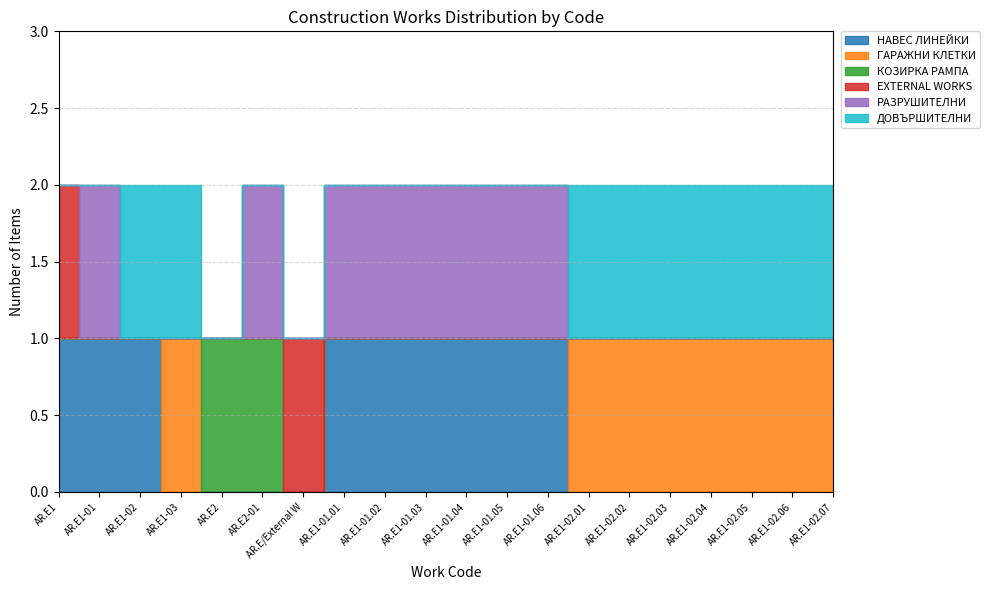

At which label does КОЗИРКА РАМПА reach its minimum?

AR.E1